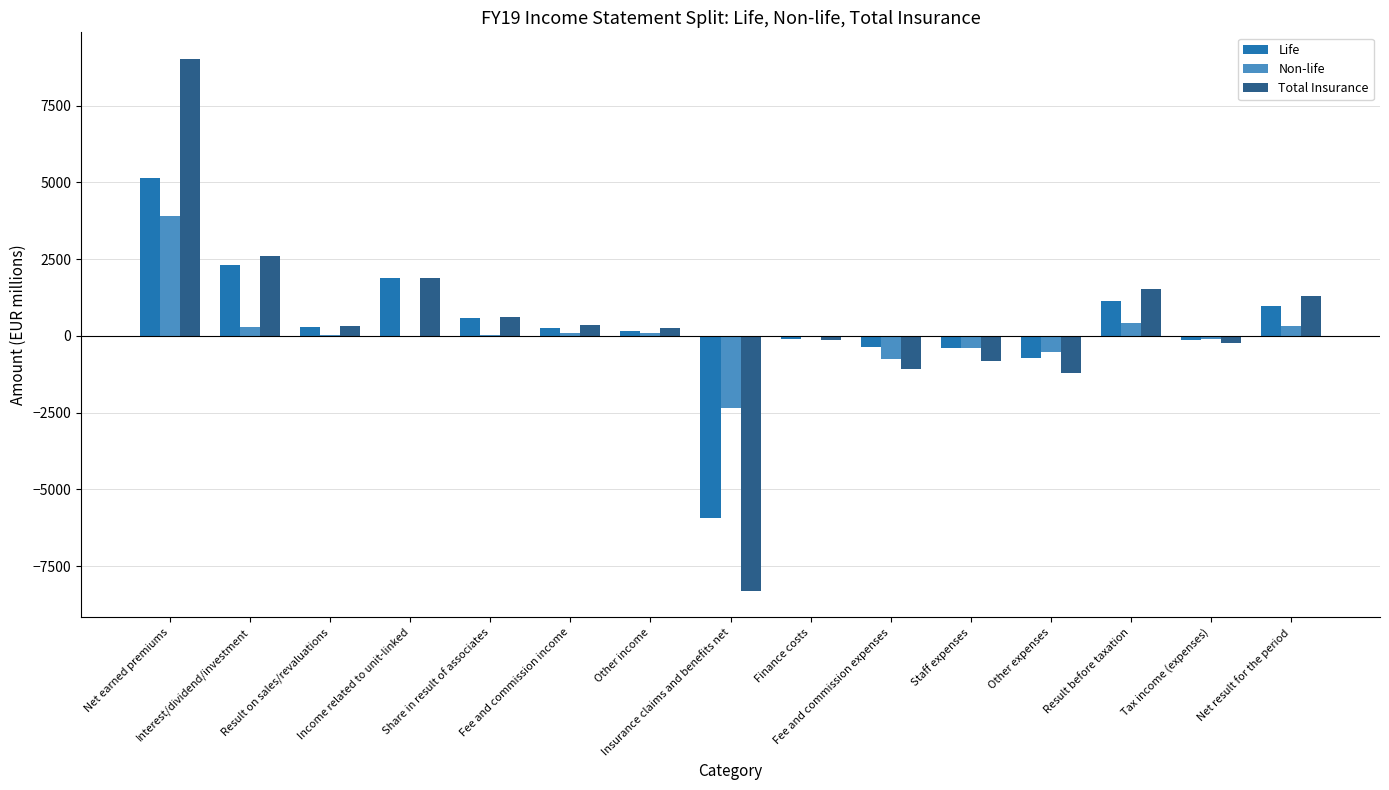

What is the highest value of the Life series?

5129.1